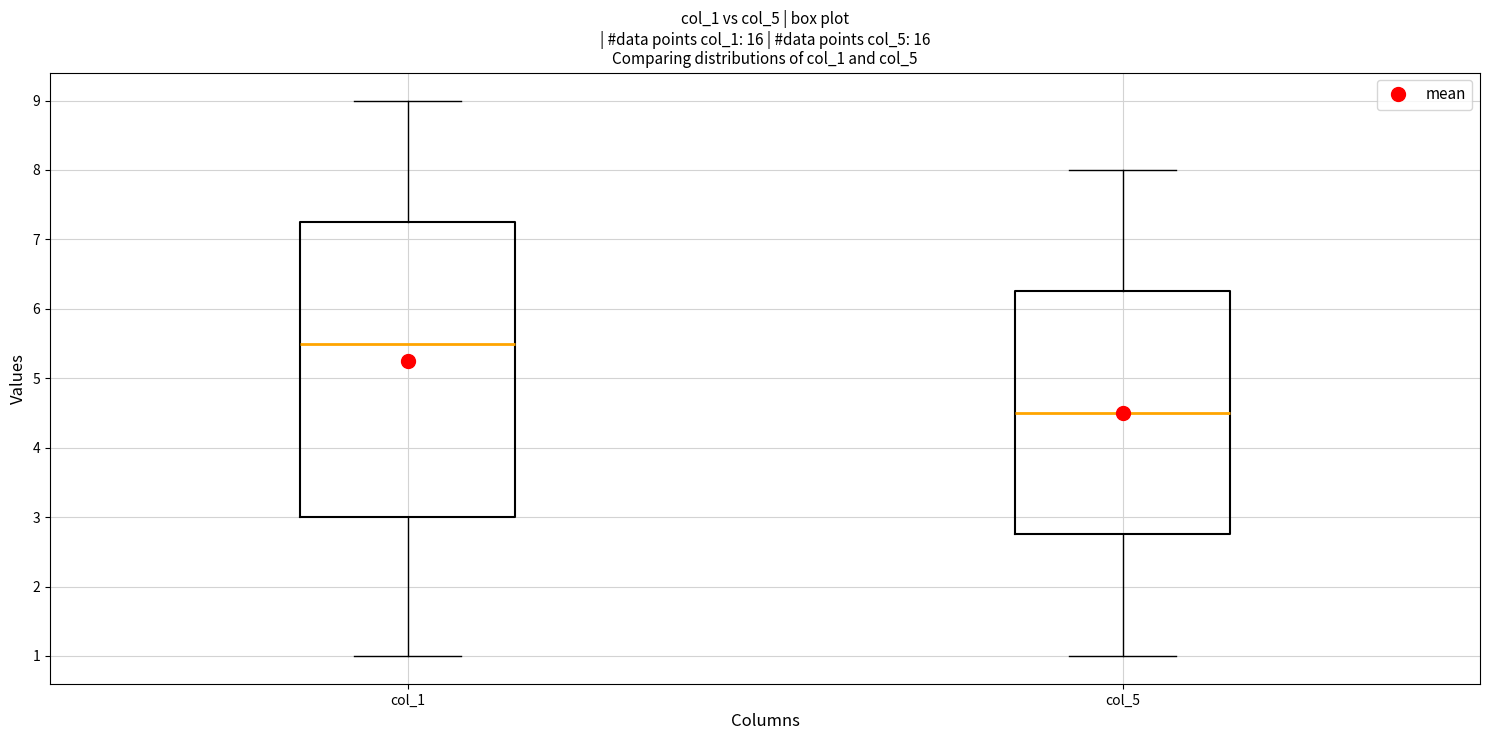

Reading left to right, read every box against the y-axis: the position of its median line, the range the box covers, and the ends of its whiskers. The values are not printed on the chart, so give them approximately, as read against the axis.

col_1: median 5.5, box 3.0 to 7.3, whiskers 1.0 to 9.0
col_5: median 4.5, box 2.8 to 6.3, whiskers 1.0 to 8.0